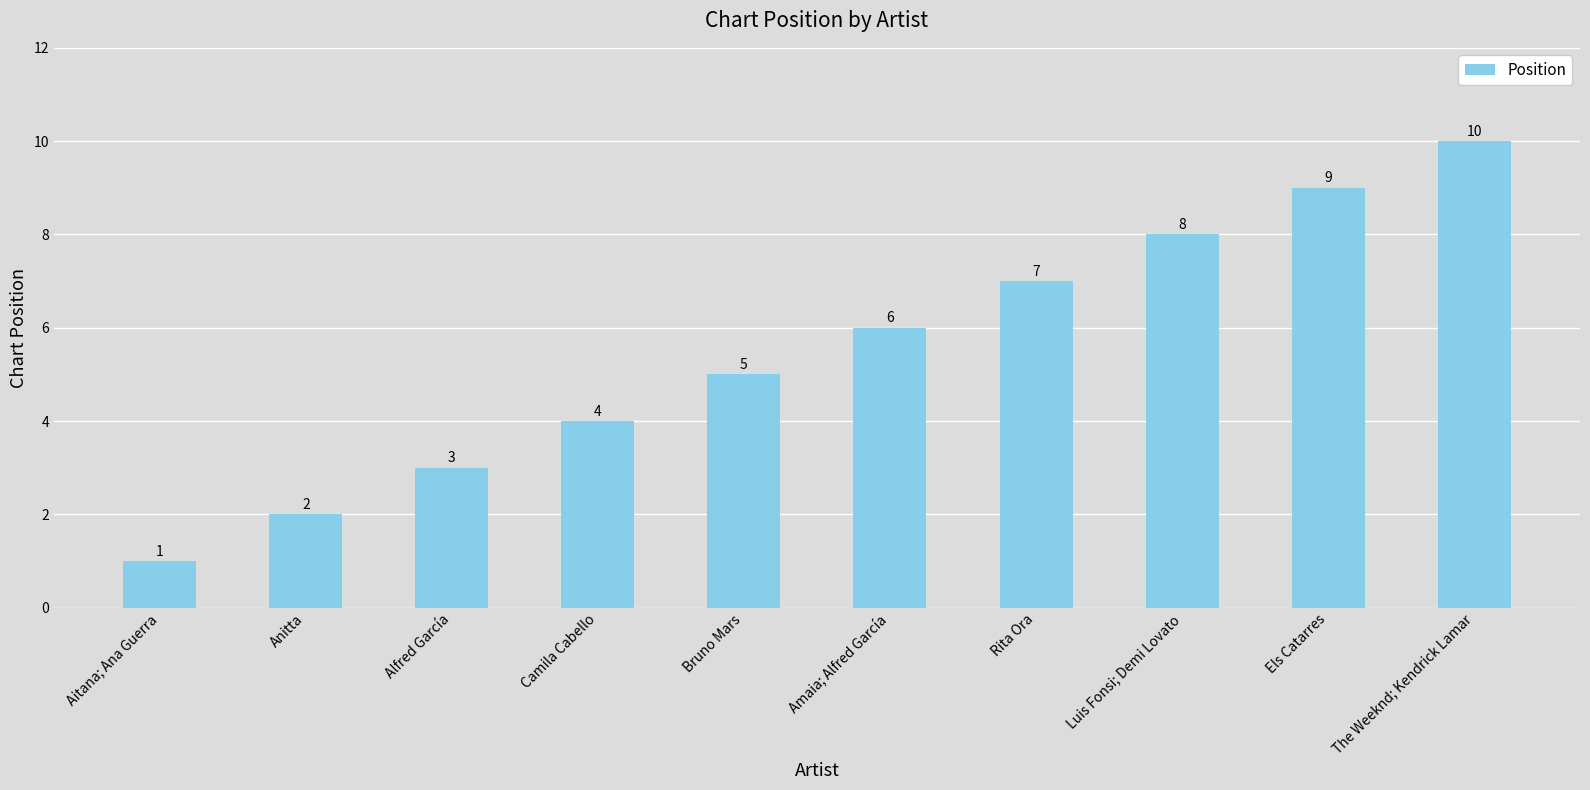

Reading left to right, transcribe all the data shown in this chart.

Aitana; Ana Guerra=1	Anitta=2	Alfred García=3	Camila Cabello=4	Bruno Mars=5	Amaia; Alfred García=6	Rita Ora=7	Luis Fonsi; Demi Lovato=8	Els Catarres=9	The Weeknd; Kendrick Lamar=10